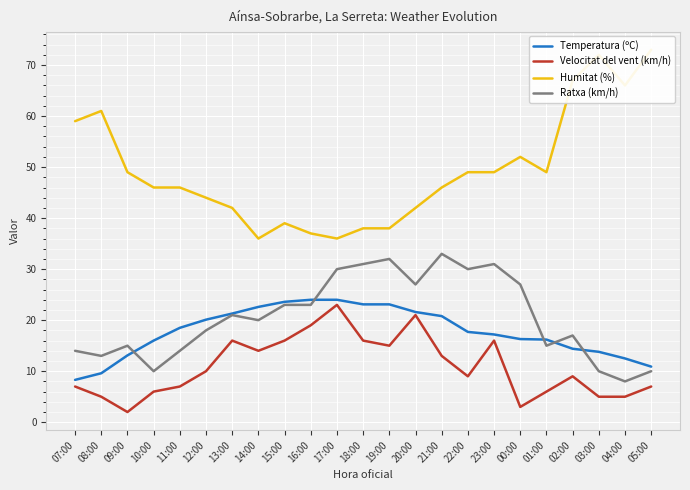

How many categories are shown in the chart?

23